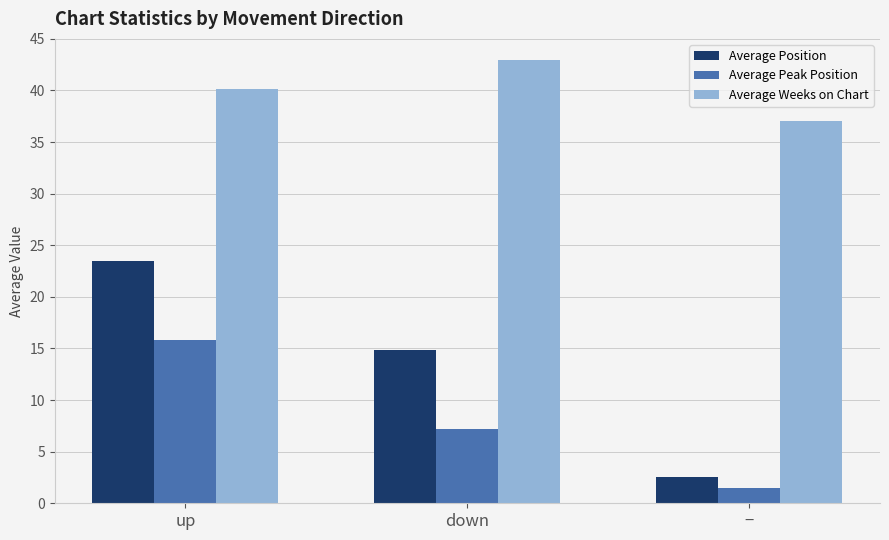

How many data points in Average Position are less than 14?

1